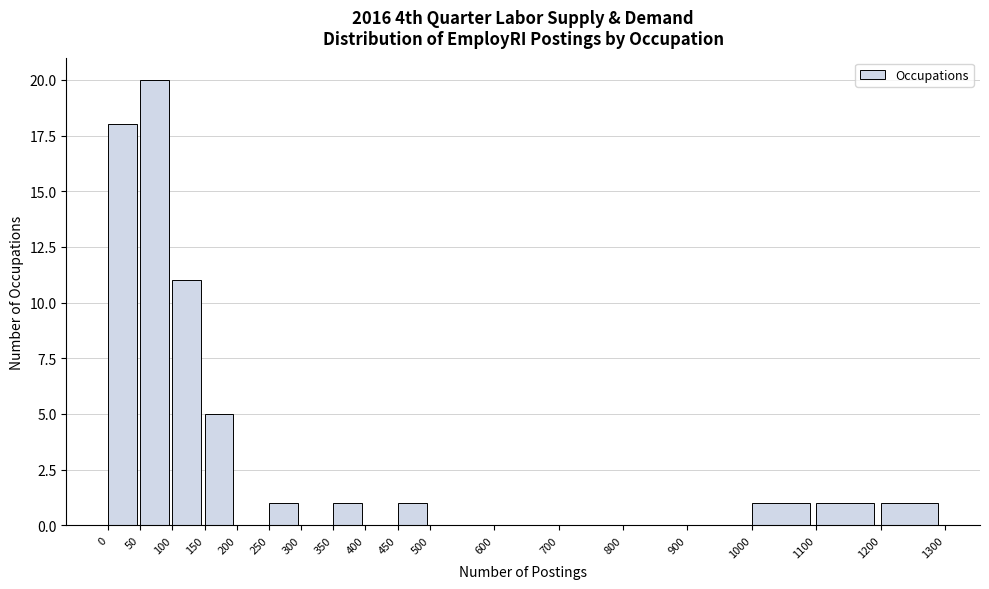

Reading left to right, transcribe this chart: for each bar, give the range it covers on the x-axis and its height. The values are not printed on the chart, so give them approximately, as read against the axis.

0 to 50: 18
50 to 100: 20
100 to 150: 11
150 to 200: 5
200 to 250: 0
250 to 300: 1
300 to 350: 0
350 to 400: 1
400 to 450: 0
450 to 500: 1
500 to 600: 0
600 to 700: 0
700 to 800: 0
800 to 900: 0
900 to 1000: 0
1000 to 1100: 1
1100 to 1200: 1
1200 to 1300: 1